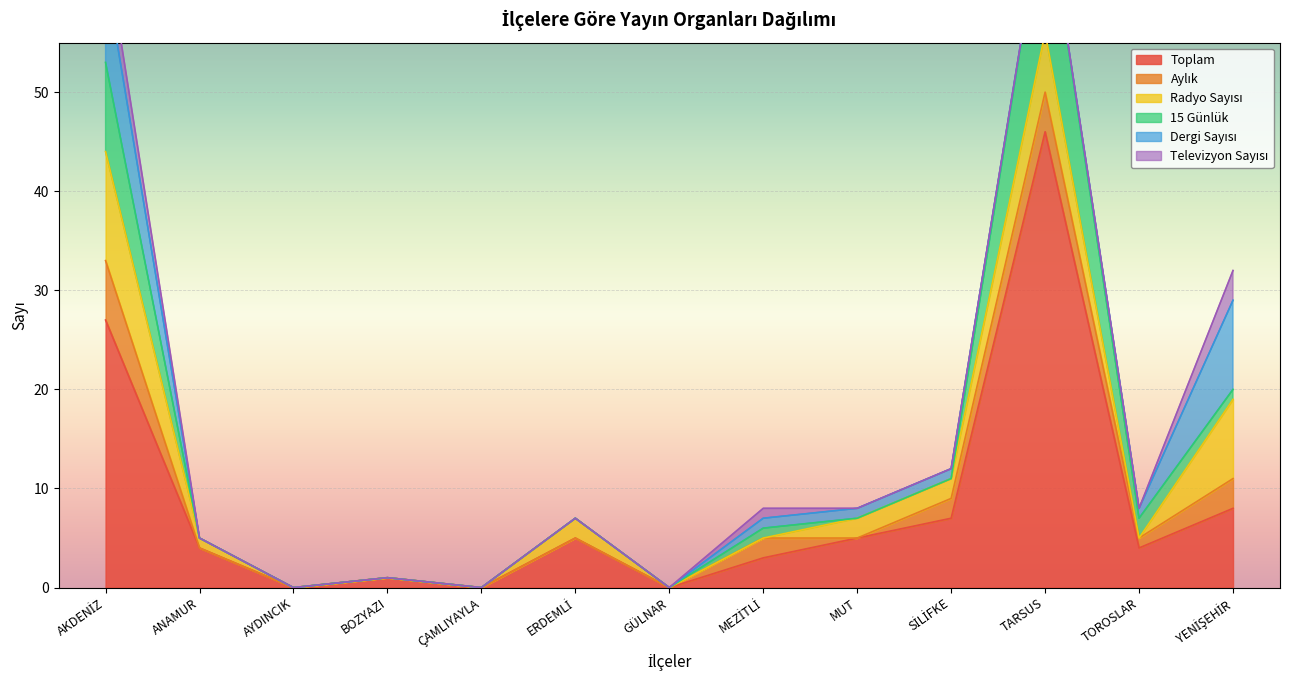

List the series in order of their peak value, highest first.

Toplam, 15 Günlük, Radyo Sayısı, Dergi Sayısı, Aylık, Televizyon Sayısı